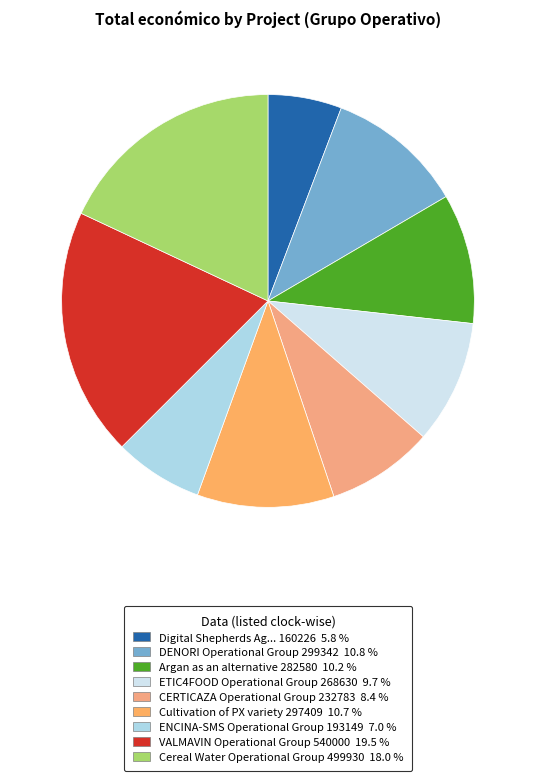

Count the number of slices in the pie.

9